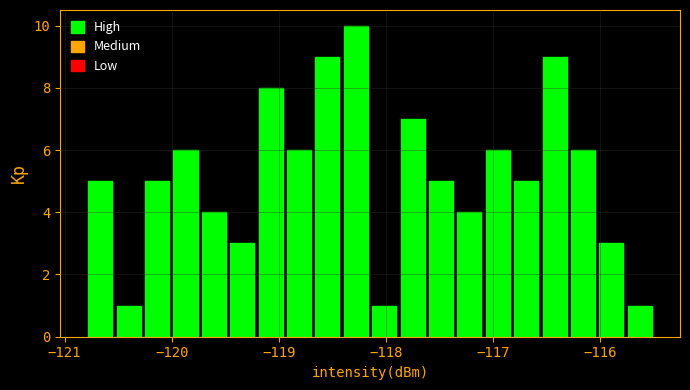

Around what value on the x-axis is the tallest bar? Give the approximate position of its centre, as read against the axis.

-118.3